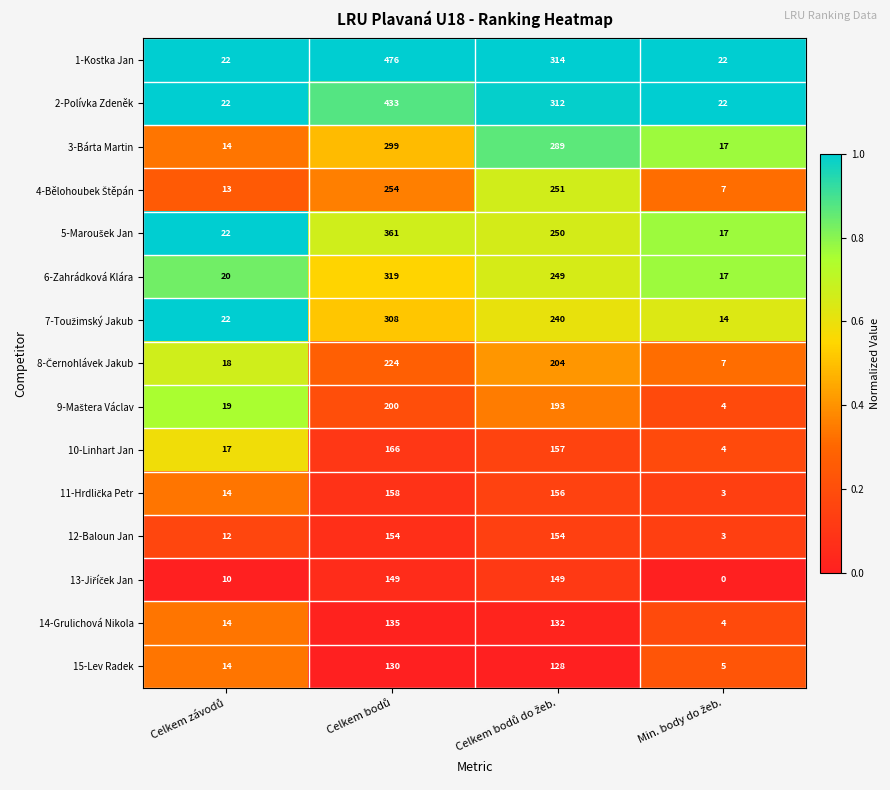

What is the difference between the maximum and minimum values in the 1-Kostka Jan series?

454